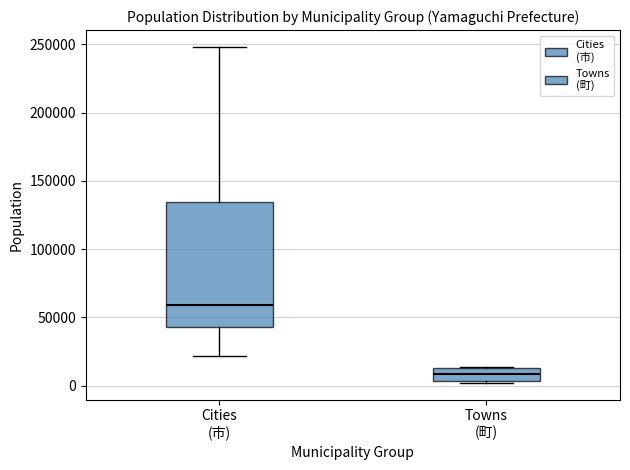

Reading left to right, transcribe this box plot: for each box, give where its median line is, the range the box spans, and where its two whiskers end, as read against the y-axis. The values are not printed on the chart, so give them approximately, as read against the axis.

Cities (市): median 60000, box 45000 to 135000, whiskers 20000 to 250000
Towns (町): median 10000, box 5000 to 15000, whiskers 0 to 15000